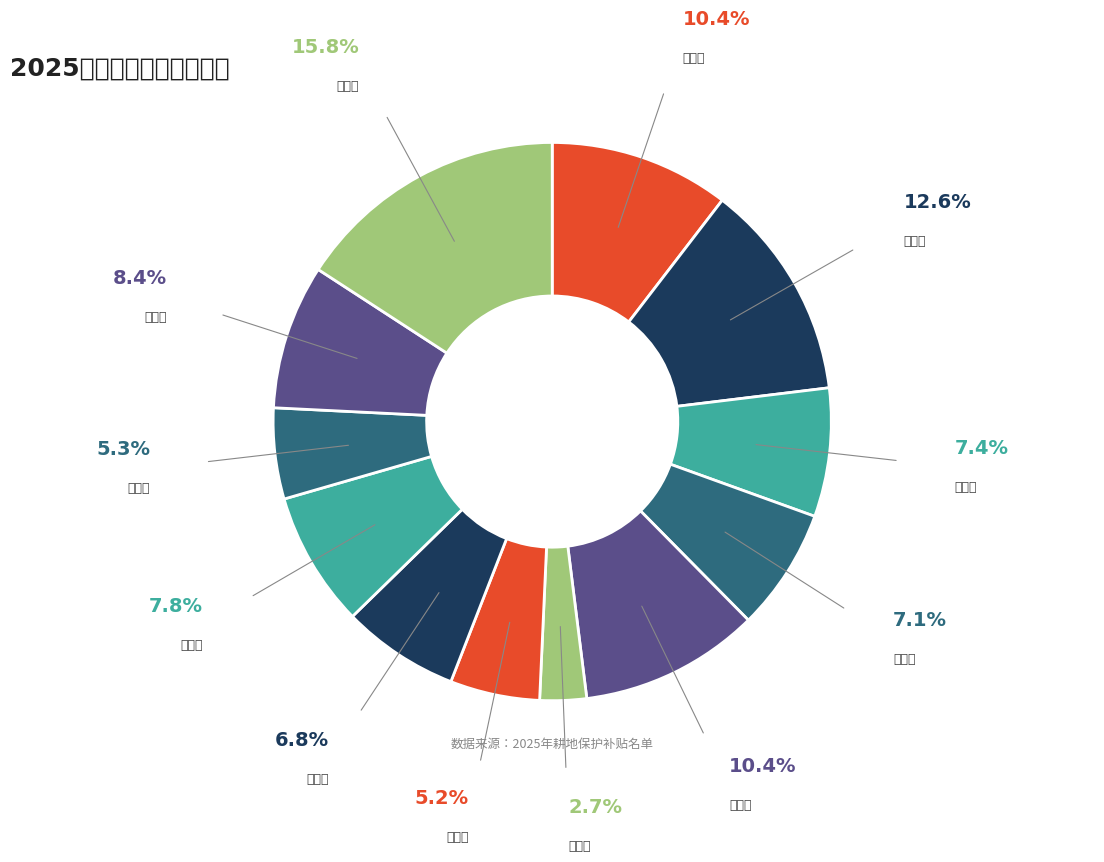

Which category has the biggest portion of the pie?

卢光荣